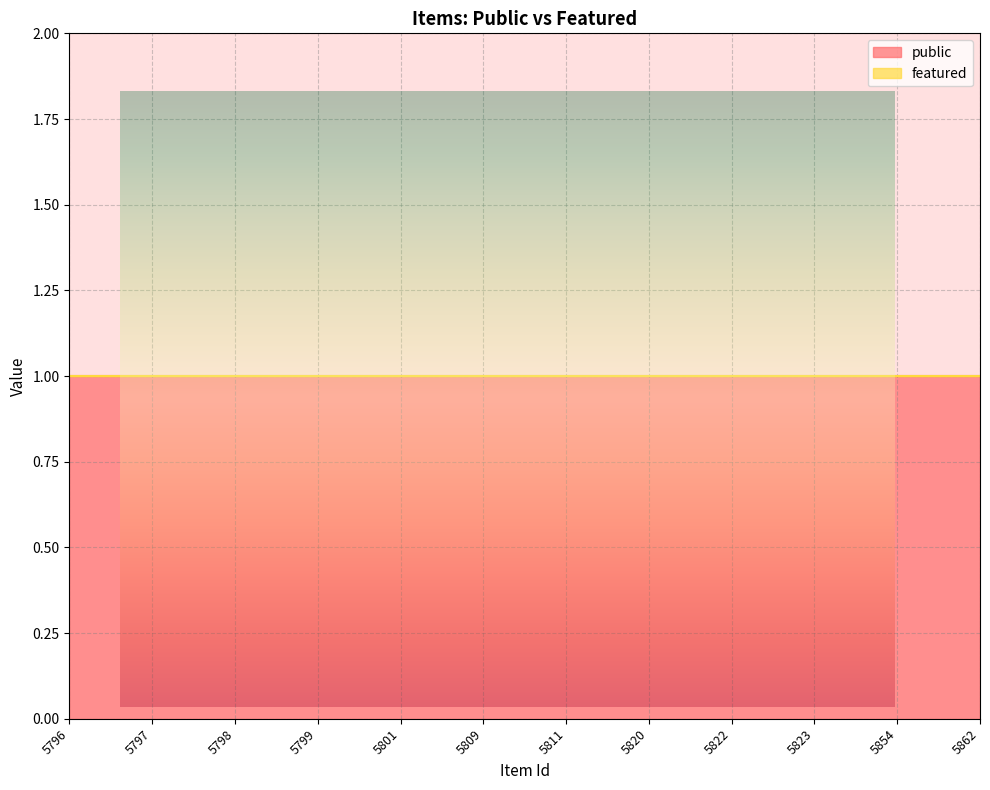

Which category has the highest value in the featured series?

5796